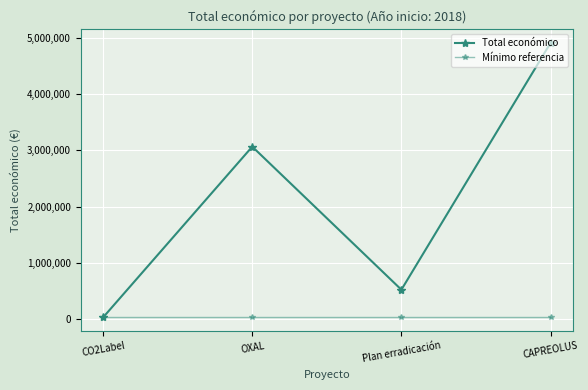

Where does the Total económico series first go above 3062871?

CAPREOLUS